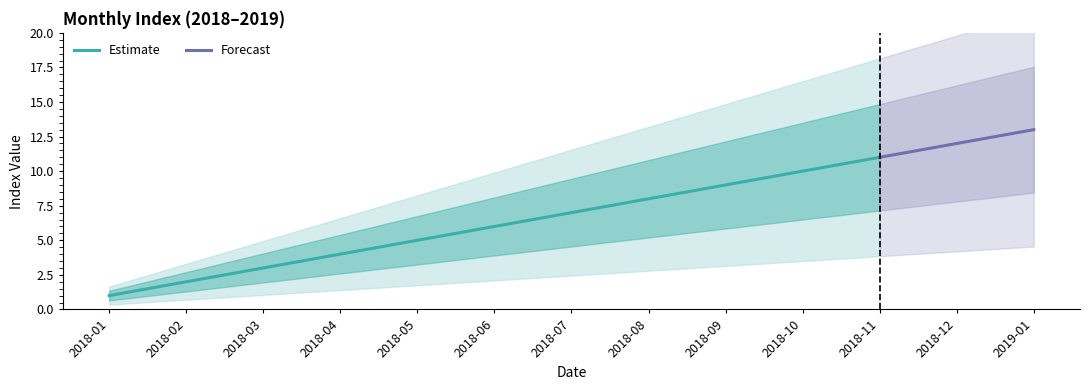

Is it true that Estimate equals 11 at 2018-07?

False